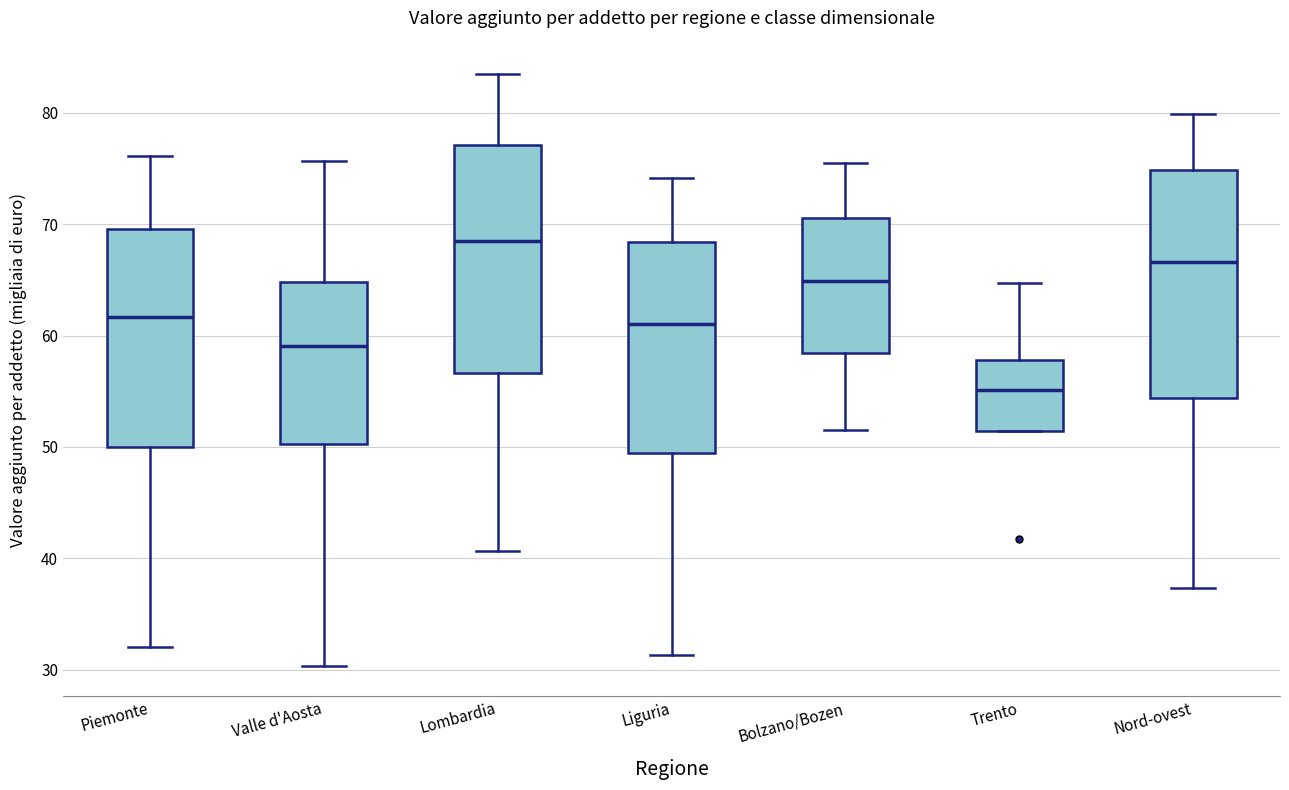

Where is the upper edge of the box for Trento on the y-axis? The values are not printed on the chart, so give them approximately, as read against the axis.

58